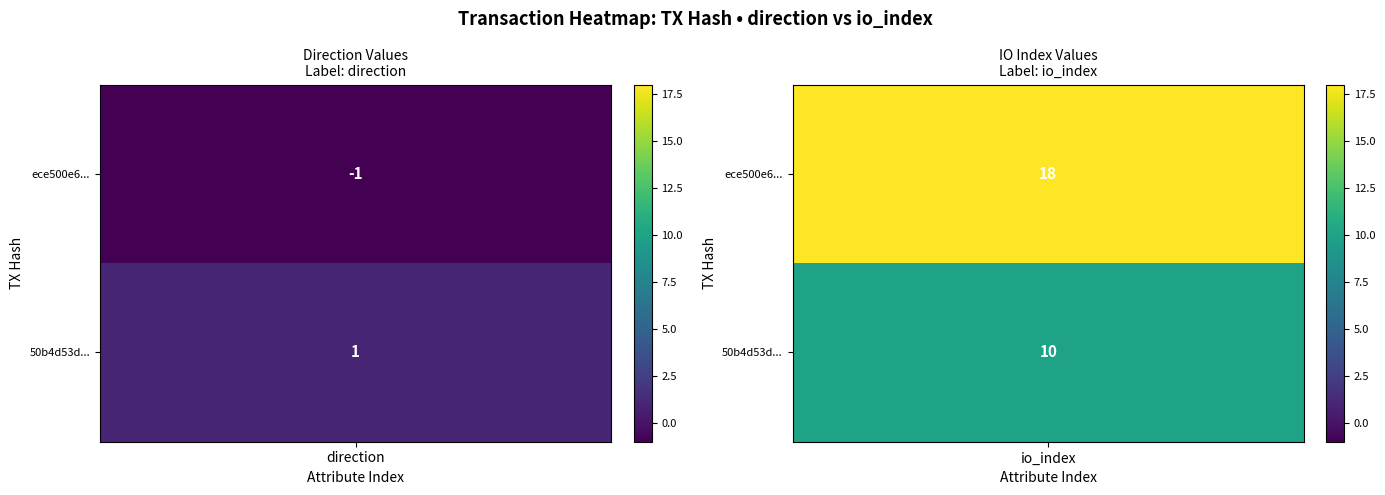

True or false: 50b4d53d7fdec3274eb75df0f79bfaf7f73f5c8 has a value of 2 at 0.

False